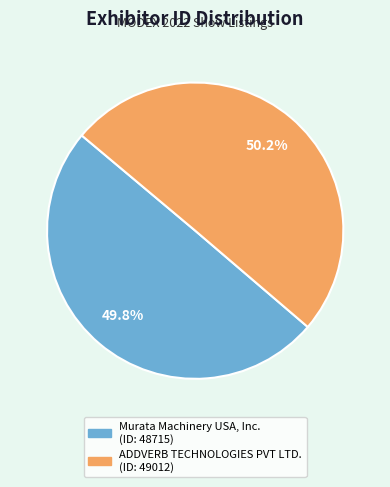

What portion of the pie excludes Murata Machinery USA, Inc.?

50.2%